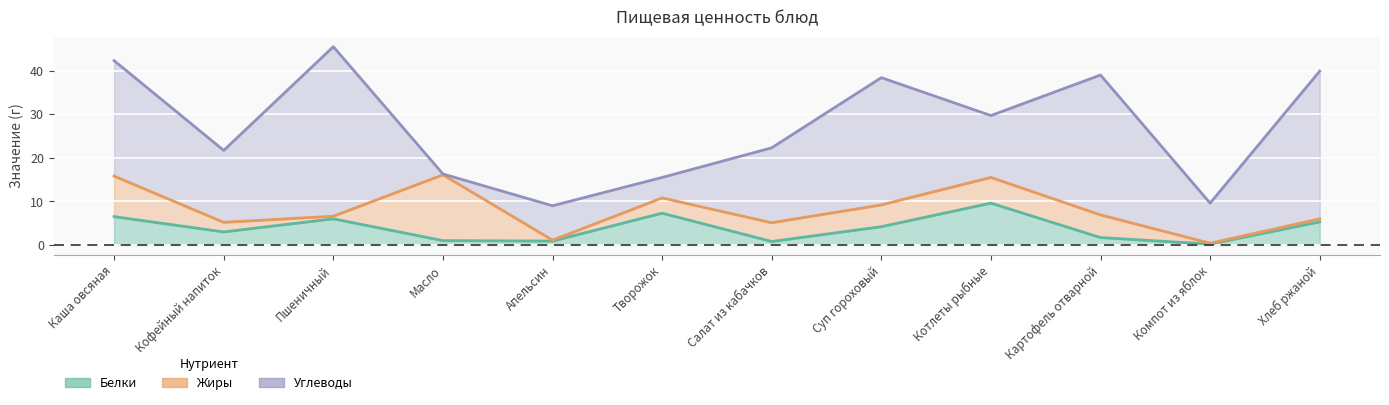

What is the average value of the Белки (line) series?

3.9